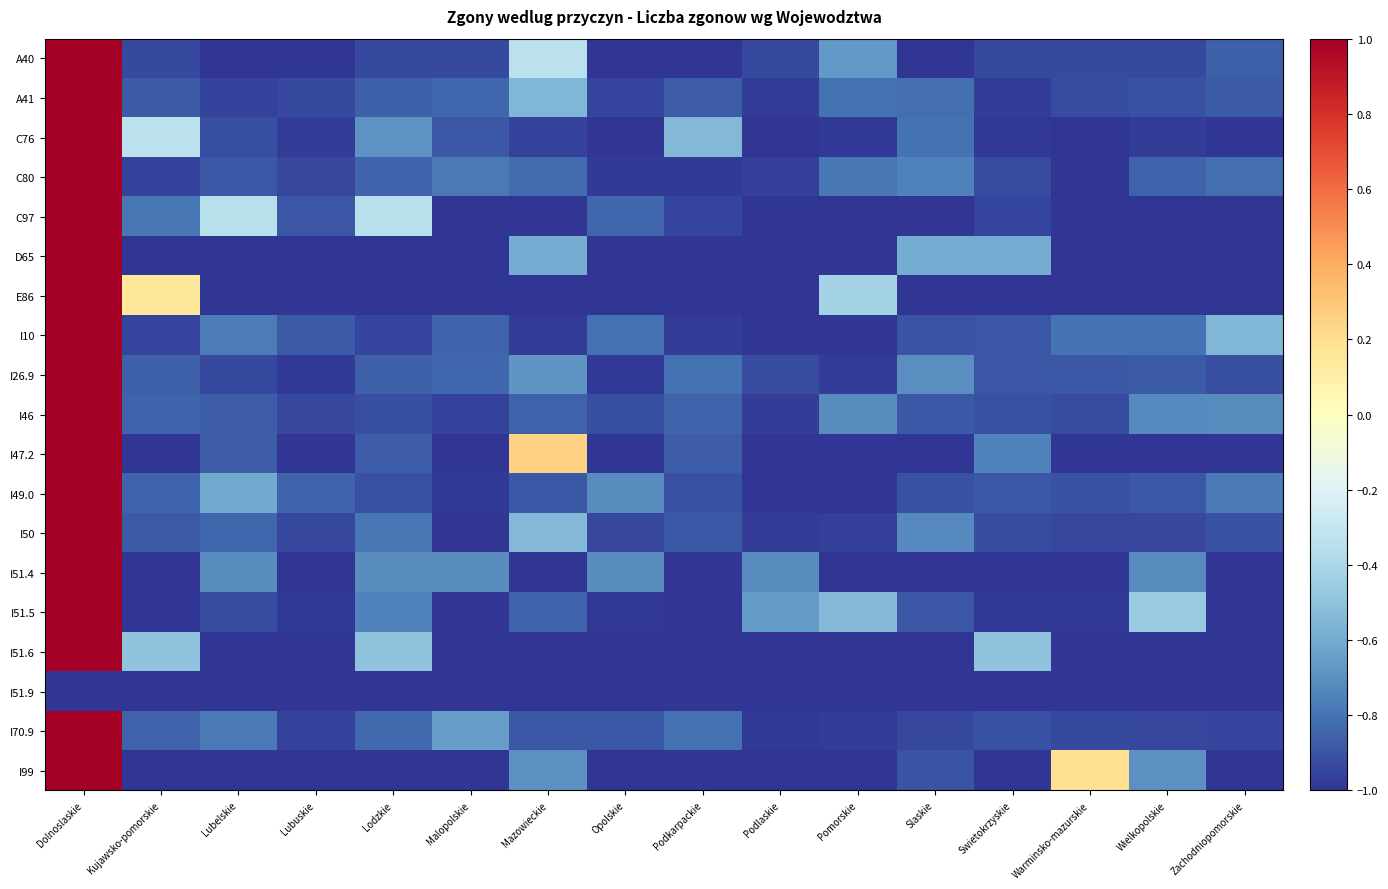

Which series changed the most between Lodzkie and Mazowieckie?

I47.2